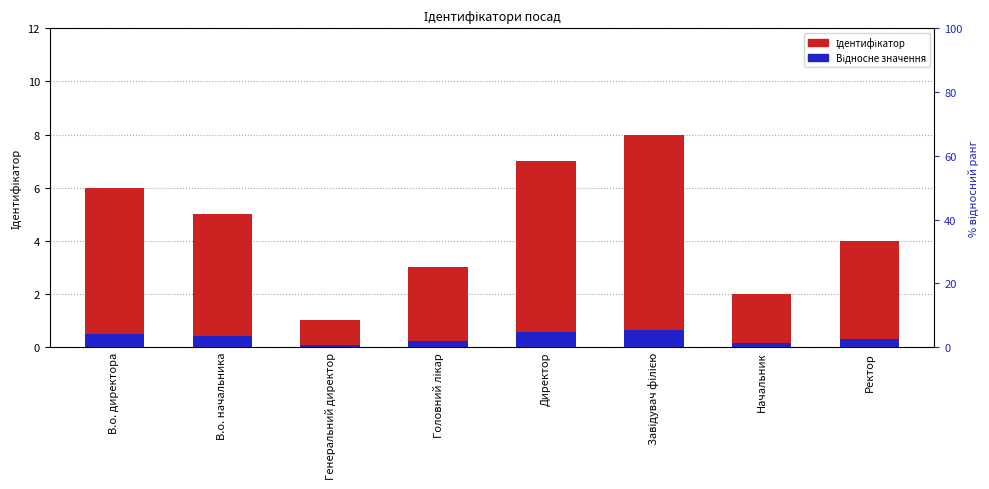

The value of Відносне значення at Директор is 0.6. True or false?

True